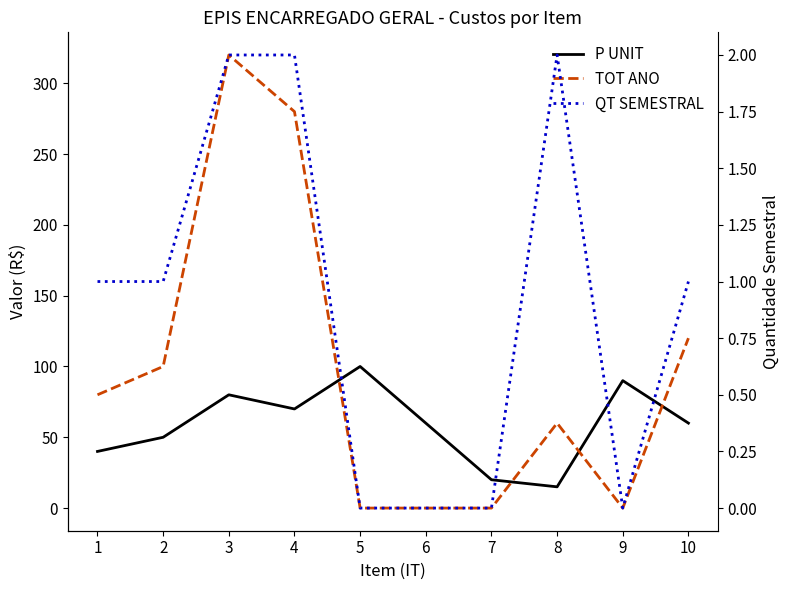

True or false: P UNIT and QT SEMESTRAL intersect in this chart.

False